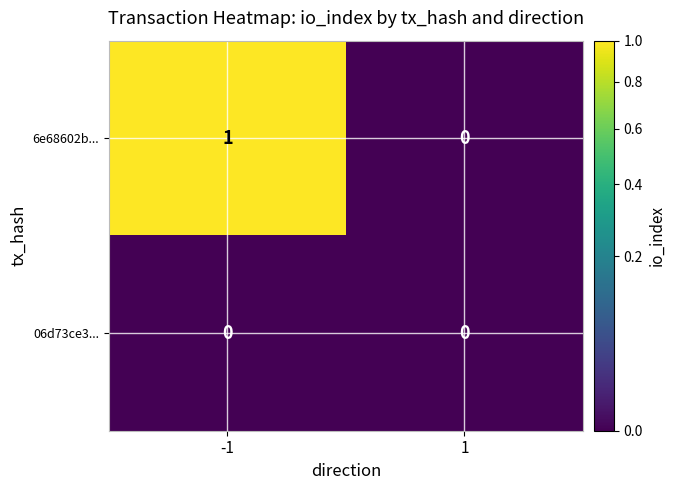

True or false: 6e68602b... has a value of 0 at 1.

True